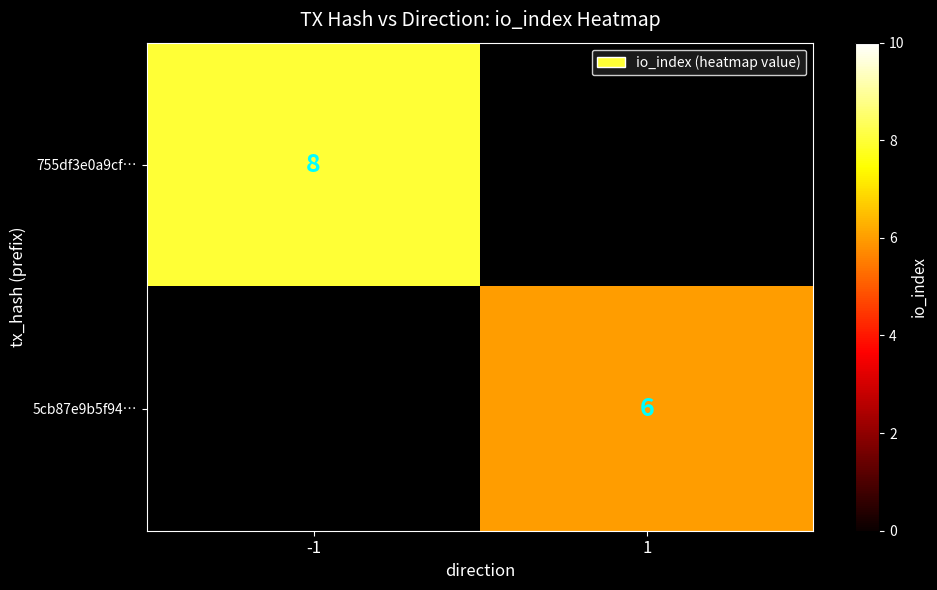

True or false: 755df3e0a9cf… has a value of 8 at -1.

True